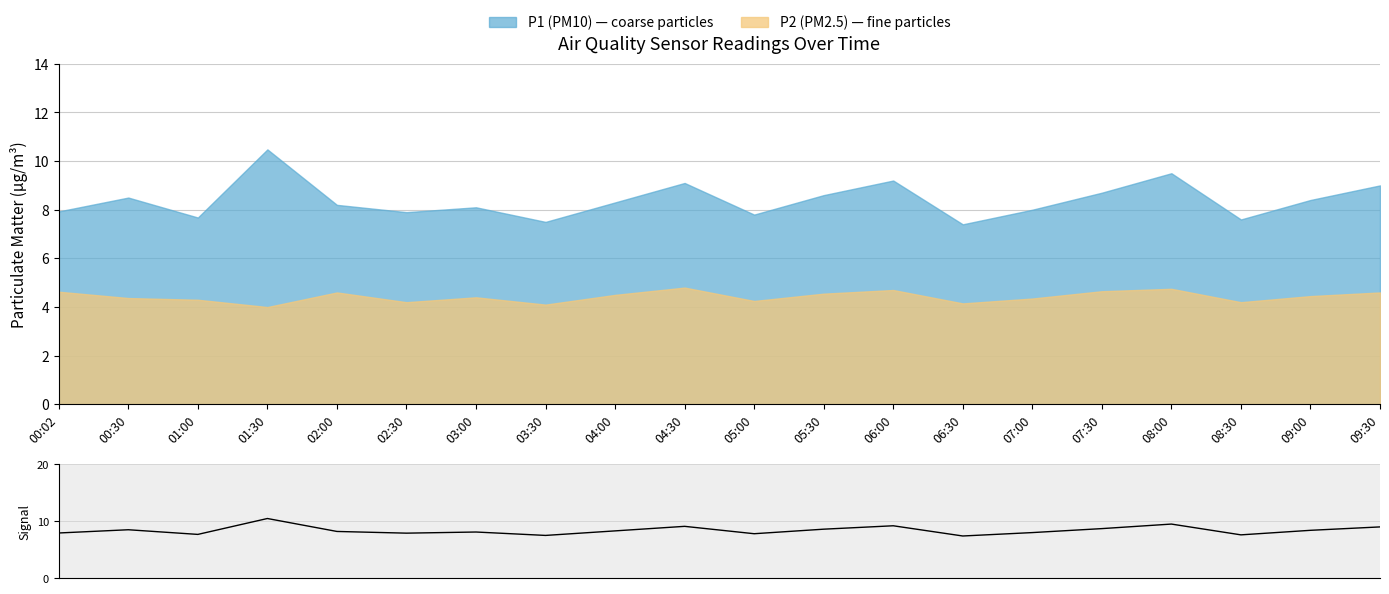

How many data points are above 8?

12